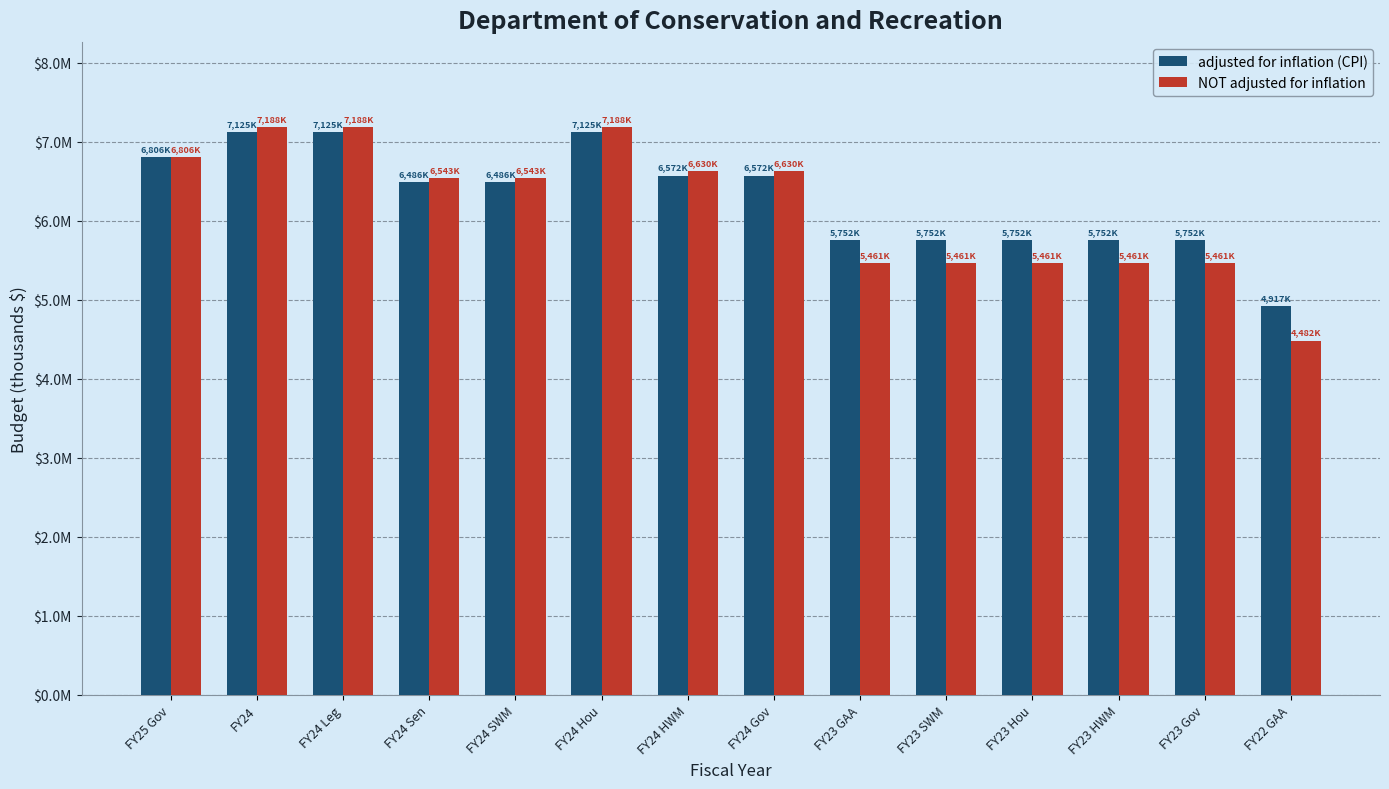

Which series has the largest total across all categories?

adjusted for inflation (CPI)